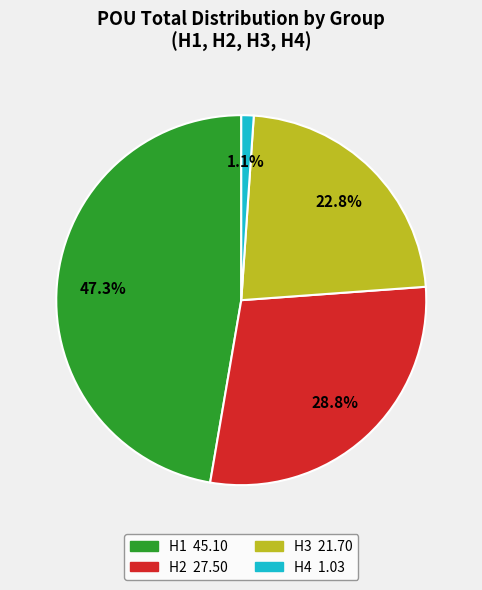

What percentage is NOT represented by H1?

52.7%